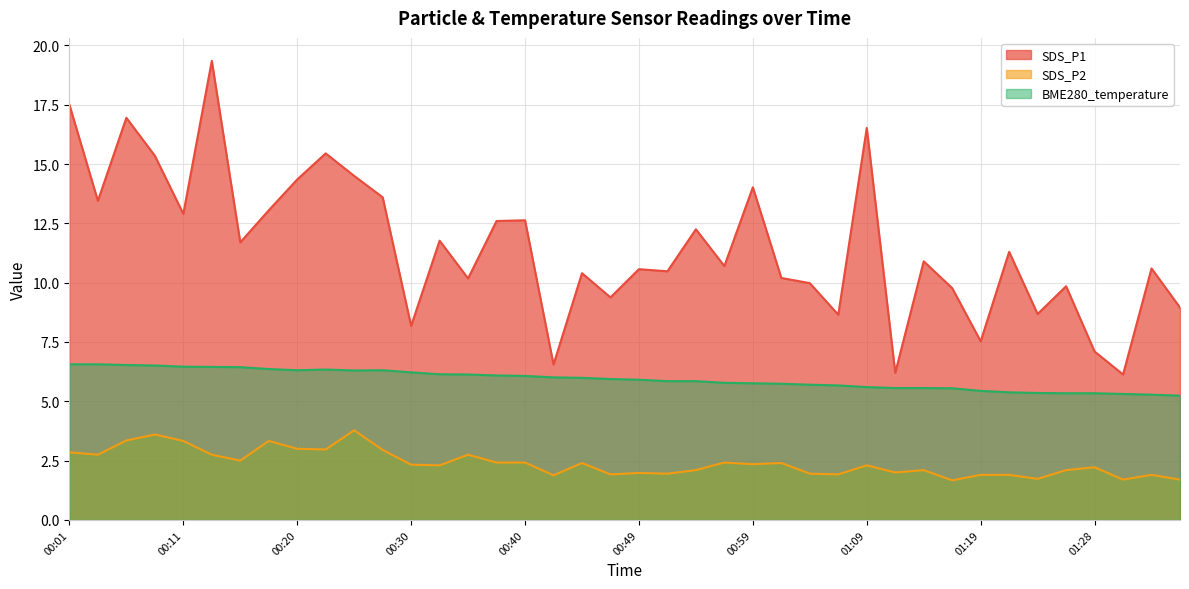

What is the greatest value displayed?

19.4